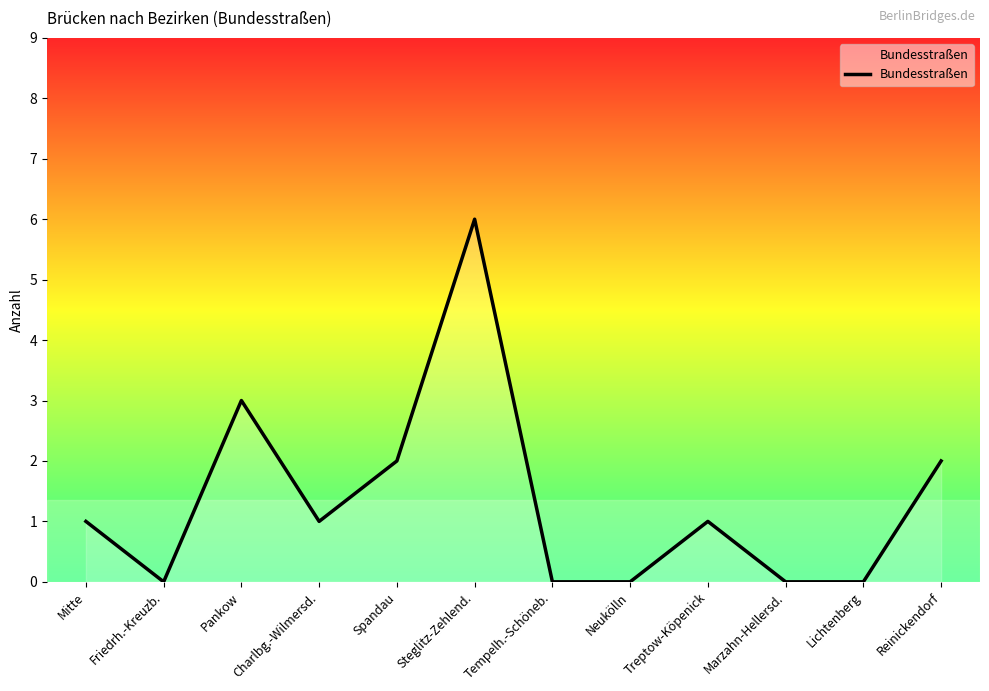

What is the approximate value at Spandau?

2